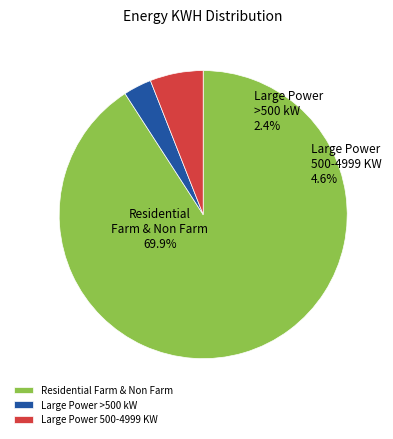

The Residential Farm & Non Farm slice represents 70% of the pie. True or false?

True